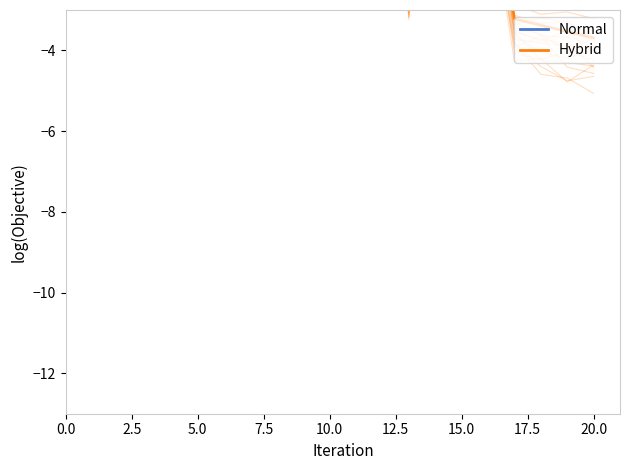

How many interior local peaks does the Normal series have?

6